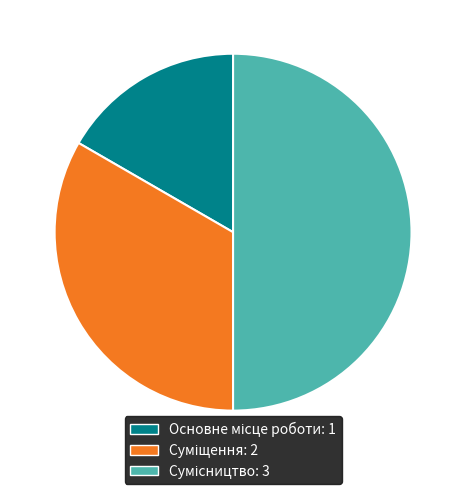

What is the smallest slice in the pie chart?

Основне місце роботи